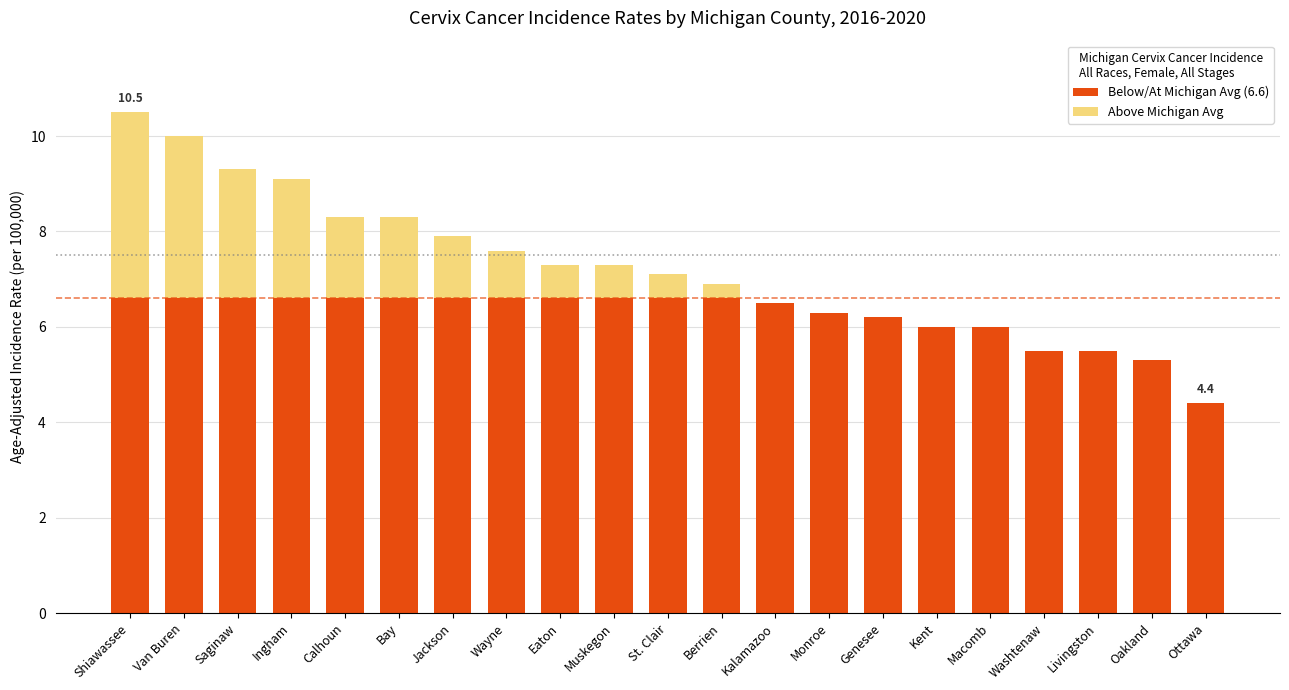

What is the total value across all series at Oakland?

5.3